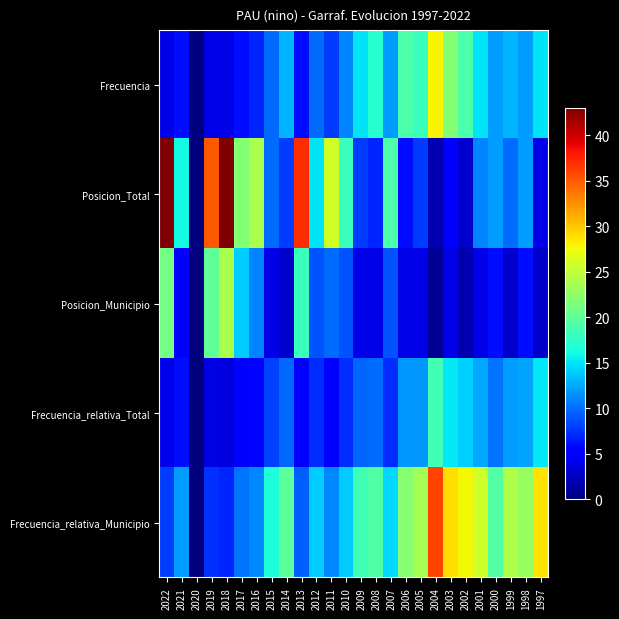

What is the total value across all series at 2014?

53.9